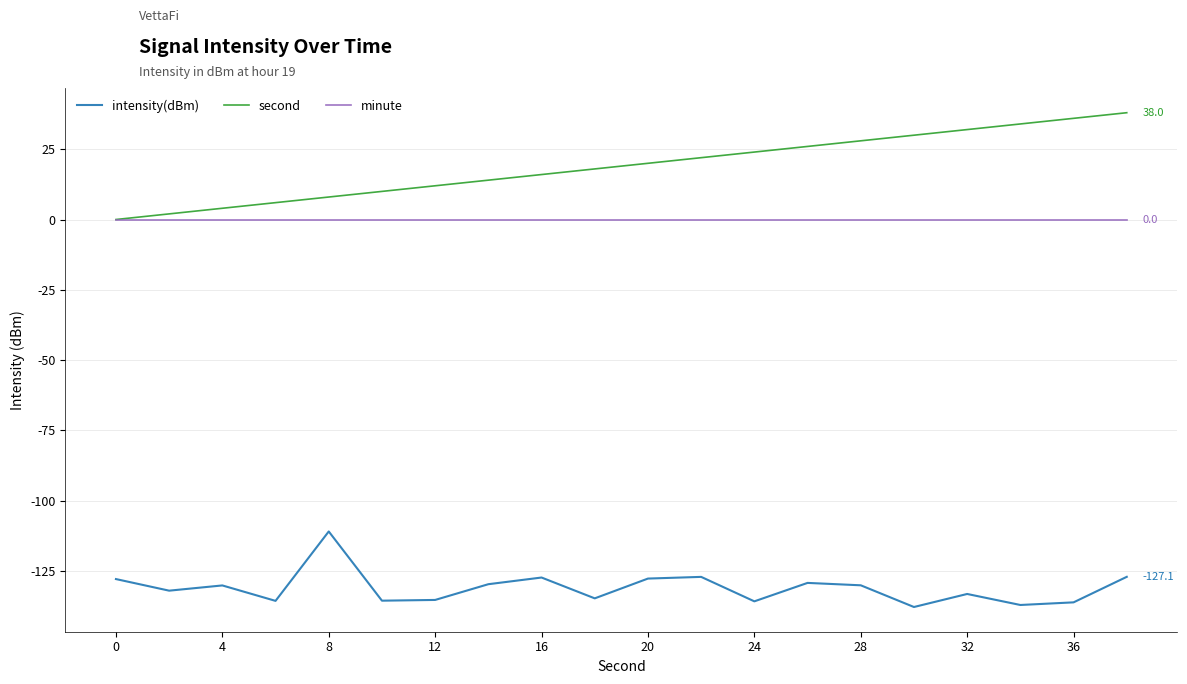

What is the sum of all intensity(dBm) values?

-2621.7